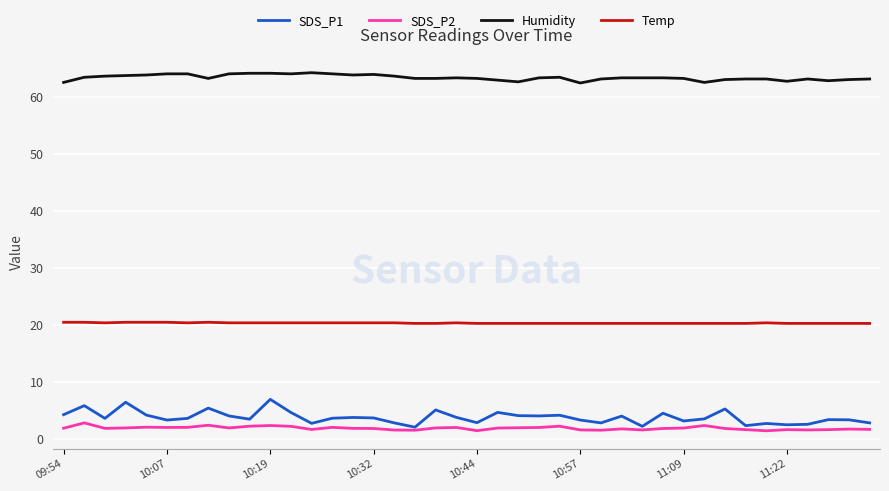

What is the average value of the SDS_P1 series?

3.9